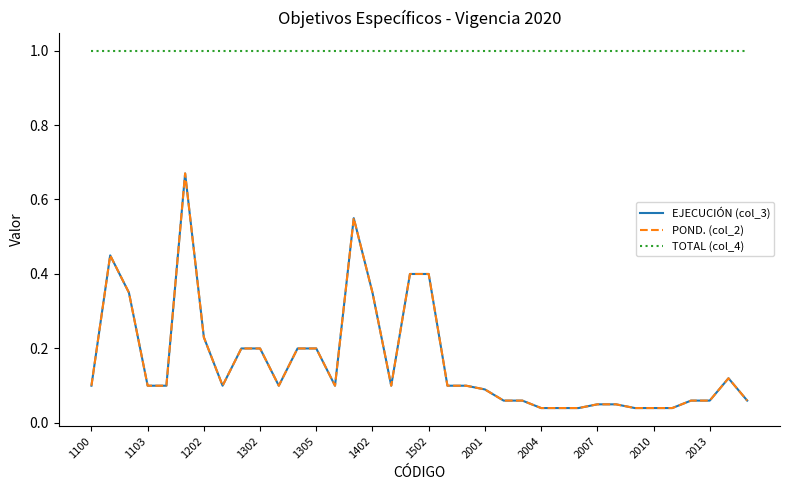

Is this an area chart (filled region under the line)?

No